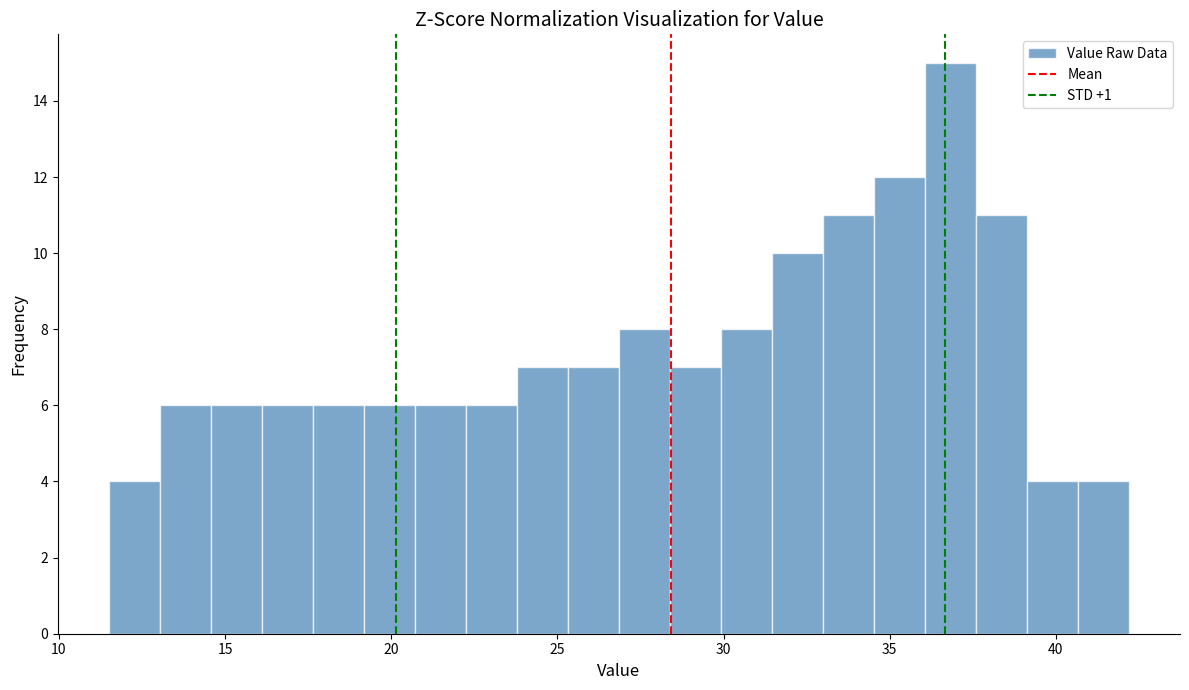

Read against the x-axis, roughly where is the centre of the tallest bar?

37.0